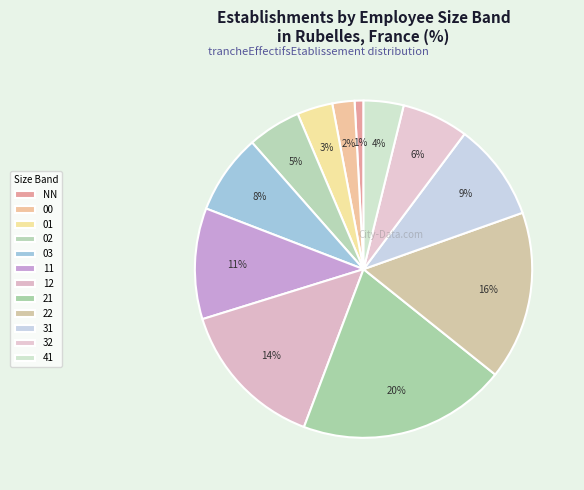

To the nearest percent, what is the average slice percentage?

8%